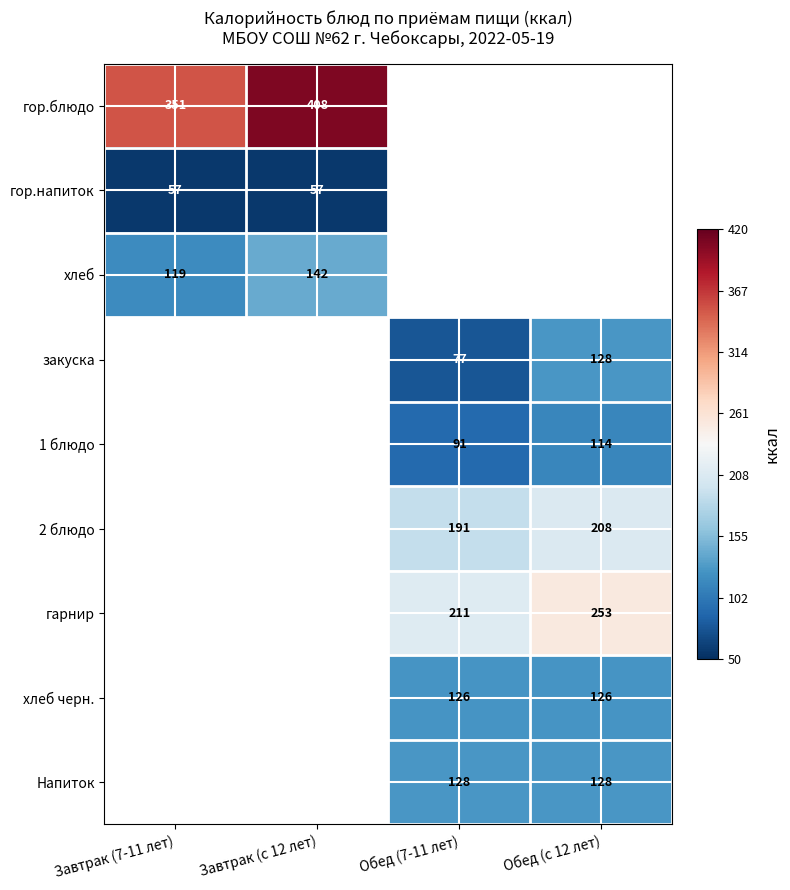

Is it true that 1 блюдо equals 91 at Обед (7-11 лет)?

True